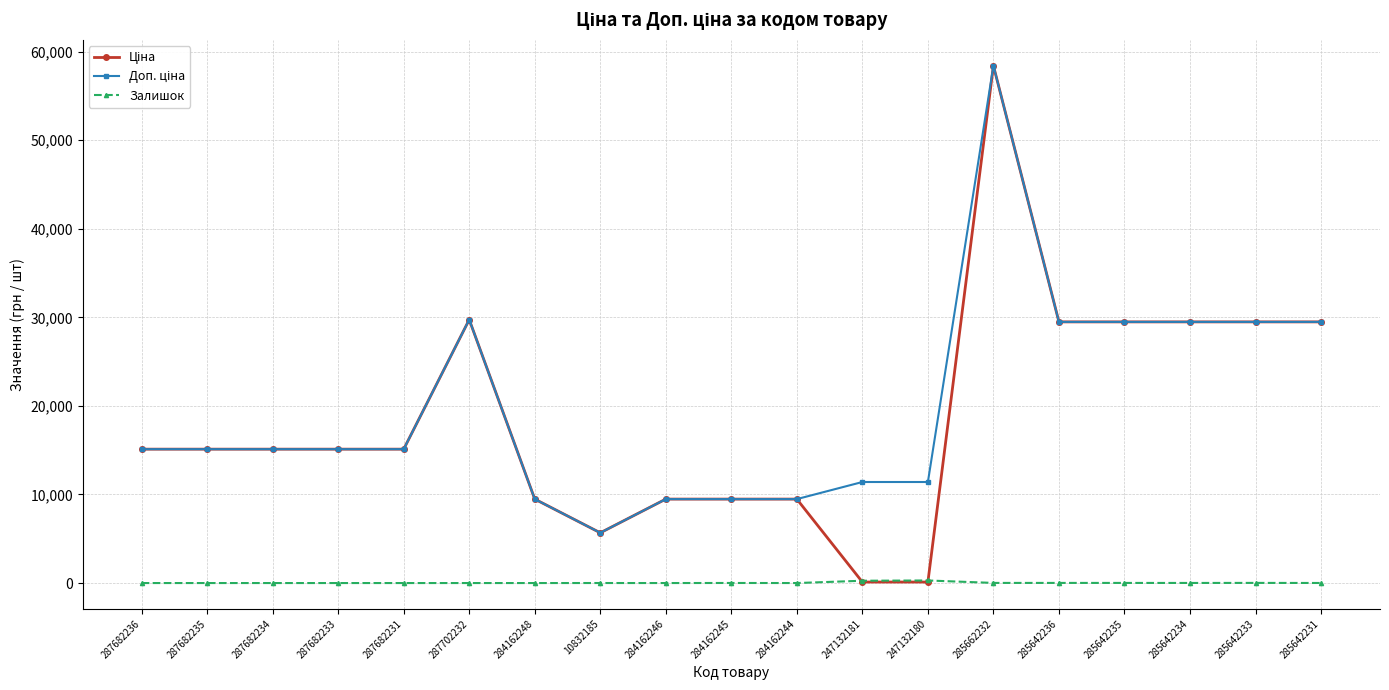

What is the difference between the highest and lowest values at 287682235?

15120.0